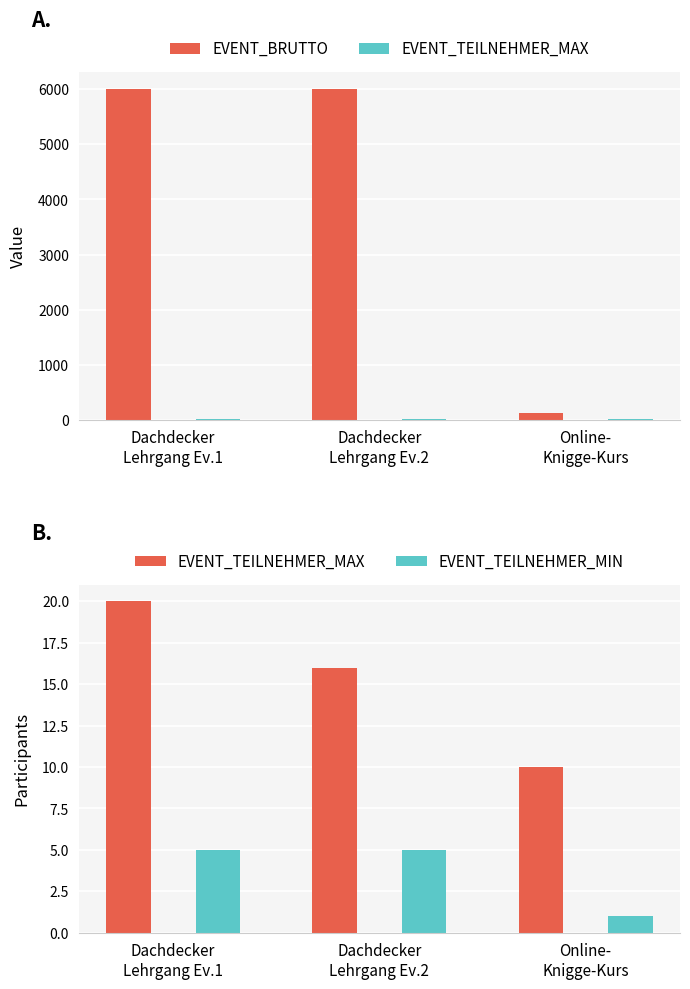

Rank the categories by EVENT_TEILNEHMER_MIN value from highest to lowest.

Dachdecker
Lehrgang Ev.1, Dachdecker
Lehrgang Ev.2, Online-
Knigge-Kurs